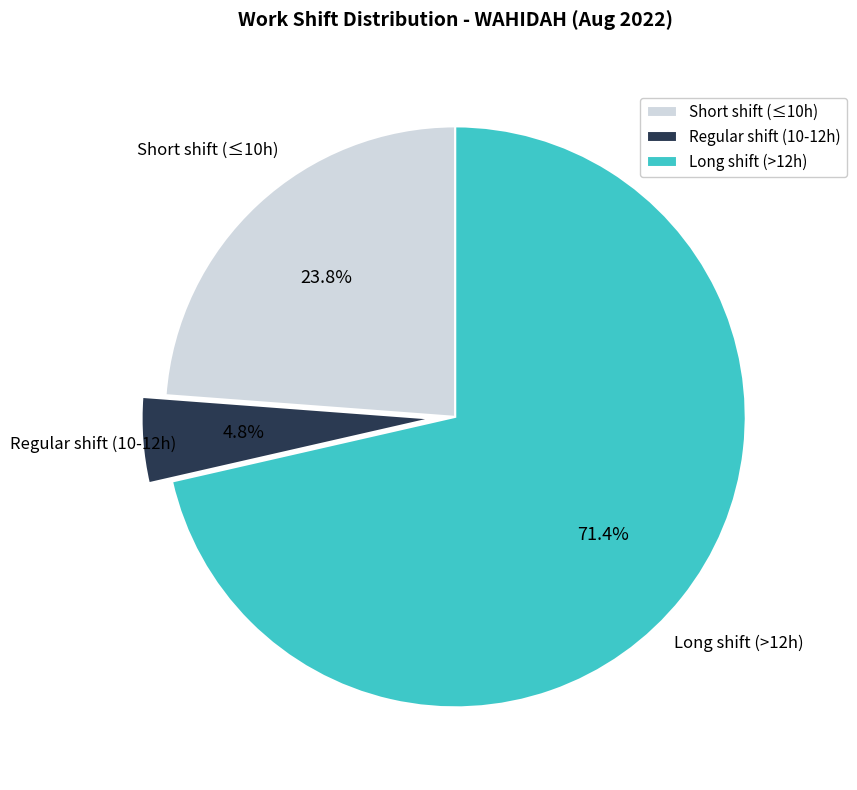

Rank the categories by value from lowest to highest.

Regular shift (10-12h), Short shift (≤10h), Long shift (>12h)